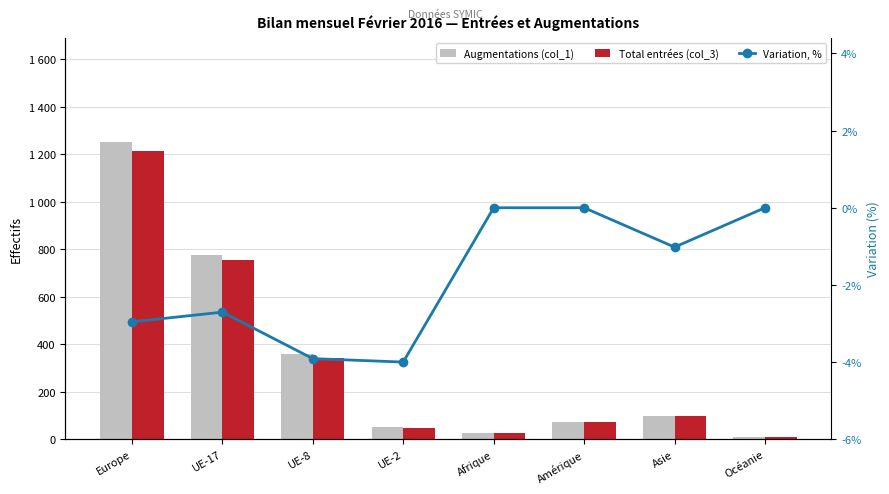

What is the sum of the Total entrées (col_3) values at Amérique and UE-8?

417.0